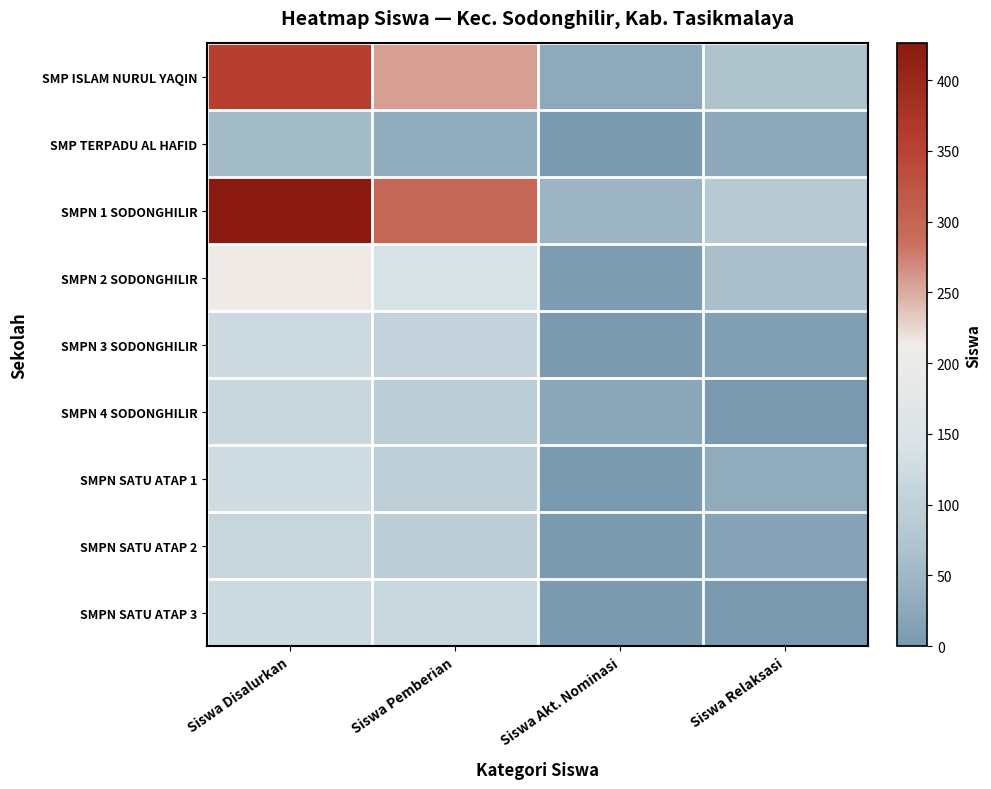

Reading left to right, extract all data points from this chart.

SMP ISLAM NURUL YAQIN: Siswa Disalurkan=355	Siswa Pemberian=257	Siswa Akt. Nominasi=28	Siswa Relaksasi=70
SMP TERPADU AL HAFID: Siswa Disalurkan=55	Siswa Pemberian=30	Siswa Akt. Nominasi=0	Siswa Relaksasi=25
SMPN 1 SODONGHILIR: Siswa Disalurkan=426	Siswa Pemberian=296	Siswa Akt. Nominasi=46	Siswa Relaksasi=84
SMPN 2 SODONGHILIR: Siswa Disalurkan=213	Siswa Pemberian=141	Siswa Akt. Nominasi=6	Siswa Relaksasi=66
SMPN 3 SODONGHILIR: Siswa Disalurkan=123	Siswa Pemberian=108	Siswa Akt. Nominasi=3	Siswa Relaksasi=12
SMPN 4 SODONGHILIR: Siswa Disalurkan=116	Siswa Pemberian=92	Siswa Akt. Nominasi=22	Siswa Relaksasi=2
SMPN SATU ATAP 1: Siswa Disalurkan=128	Siswa Pemberian=98	Siswa Akt. Nominasi=0	Siswa Relaksasi=30
SMPN SATU ATAP 2: Siswa Disalurkan=113	Siswa Pemberian=96	Siswa Akt. Nominasi=0	Siswa Relaksasi=17
SMPN SATU ATAP 3: Siswa Disalurkan=120	Siswa Pemberian=117	Siswa Akt. Nominasi=1	Siswa Relaksasi=2